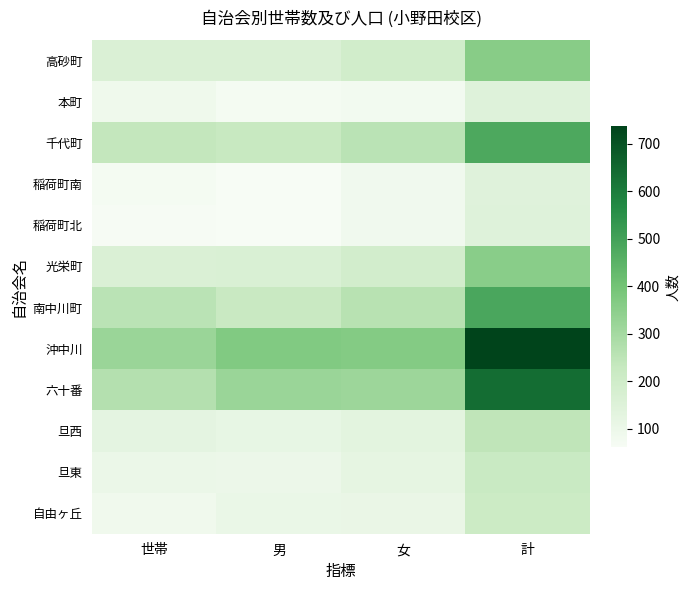

At 計, list the series in order from largest to smallest.

沖中川, 六十番, 南中川町, 千代町, 高砂町, 光栄町, 旦西, 旦東, 自由ヶ丘, 本町, 稲荷町北, 稲荷町南